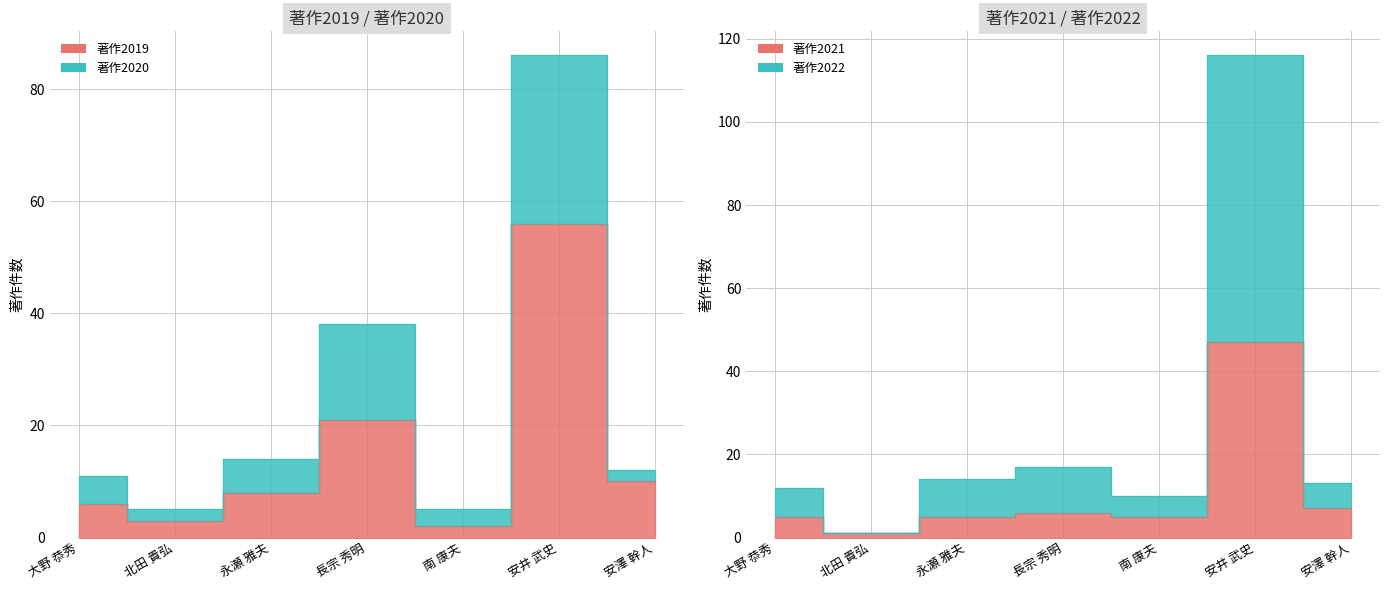

How many data points does each series have?

7